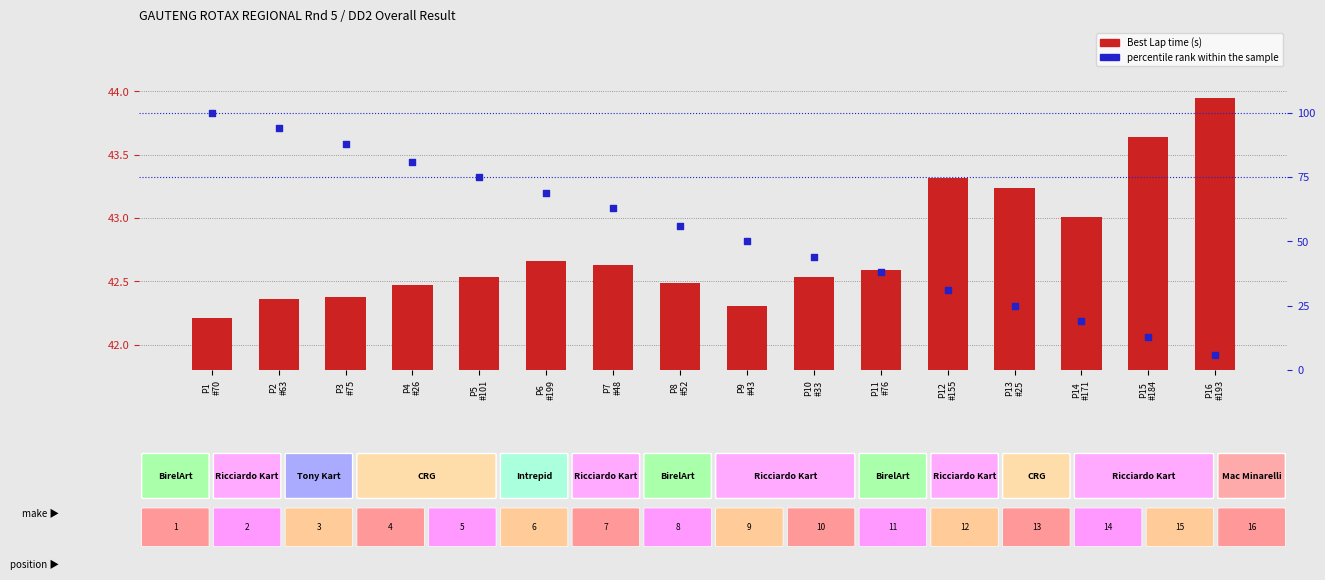

What is the total value across all series at P9
#43?

92.3